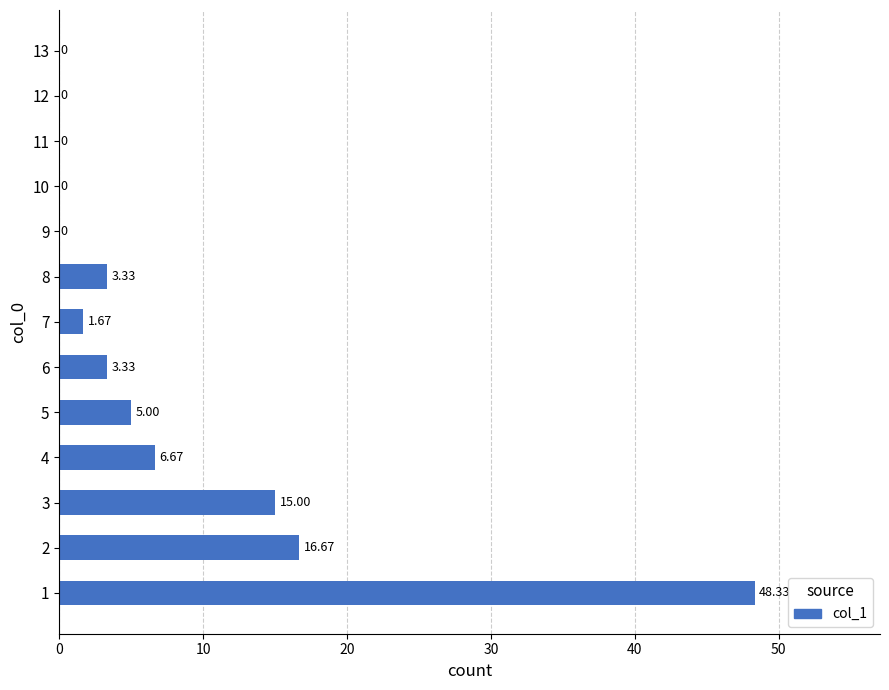

What is the sum of all values?

100.0